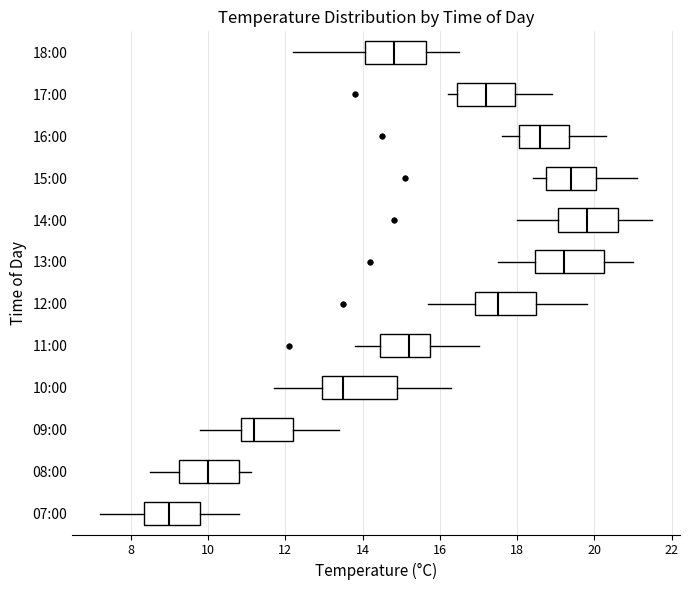

Reading bottom to top, read every box against the x-axis: the position of its median line, the range the box covers, and the ends of its whiskers. The values are not printed on the chart, so give them approximately, as read against the axis.

07:00: median 9.0, box 8.4 to 9.8, whiskers 7.2 to 10.8
08:00: median 10.0, box 9.2 to 10.8, whiskers 8.6 to 11.2
09:00: median 11.2, box 10.8 to 12.2, whiskers 9.8 to 13.4
10:00: median 13.6, box 13.0 to 15.0, whiskers 11.8 to 16.4
11:00: median 15.2, box 14.4 to 15.8, whiskers 13.8 to 17.0
12:00: median 17.6, box 17.0 to 18.6, whiskers 15.8 to 19.8
13:00: median 19.2, box 18.4 to 20.2, whiskers 17.6 to 21.0
14:00: median 19.8, box 19.0 to 20.6, whiskers 18.0 to 21.6
15:00: median 19.4, box 18.8 to 20.0, whiskers 18.4 to 21.2
16:00: median 18.6, box 18.0 to 19.4, whiskers 17.6 to 20.4
17:00: median 17.2, box 16.4 to 18.0, whiskers 16.2 to 19.0
18:00: median 14.8, box 14.0 to 15.6, whiskers 12.2 to 16.6